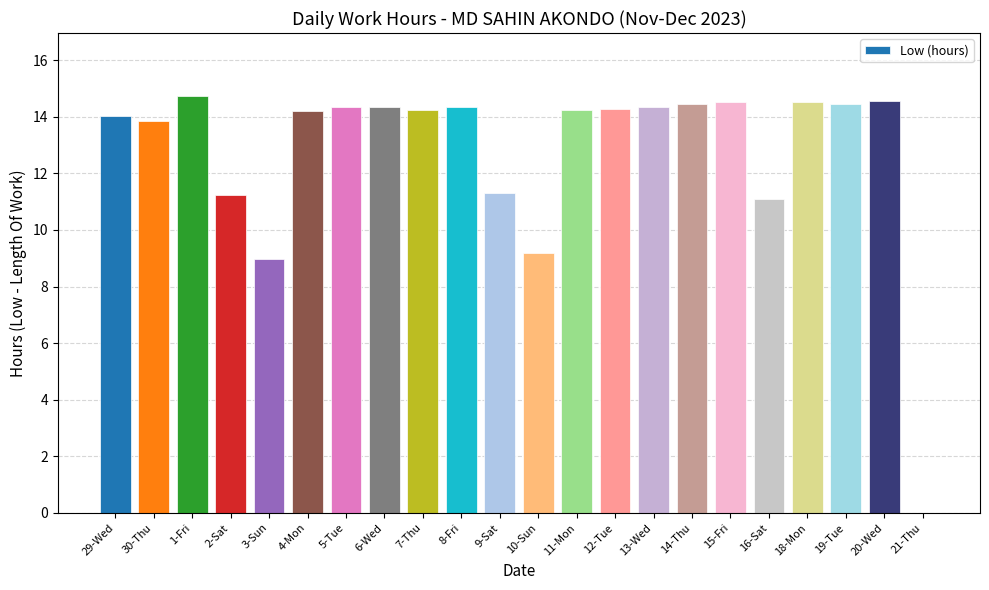

Where is the data nearest to the value 7?

3-Sun